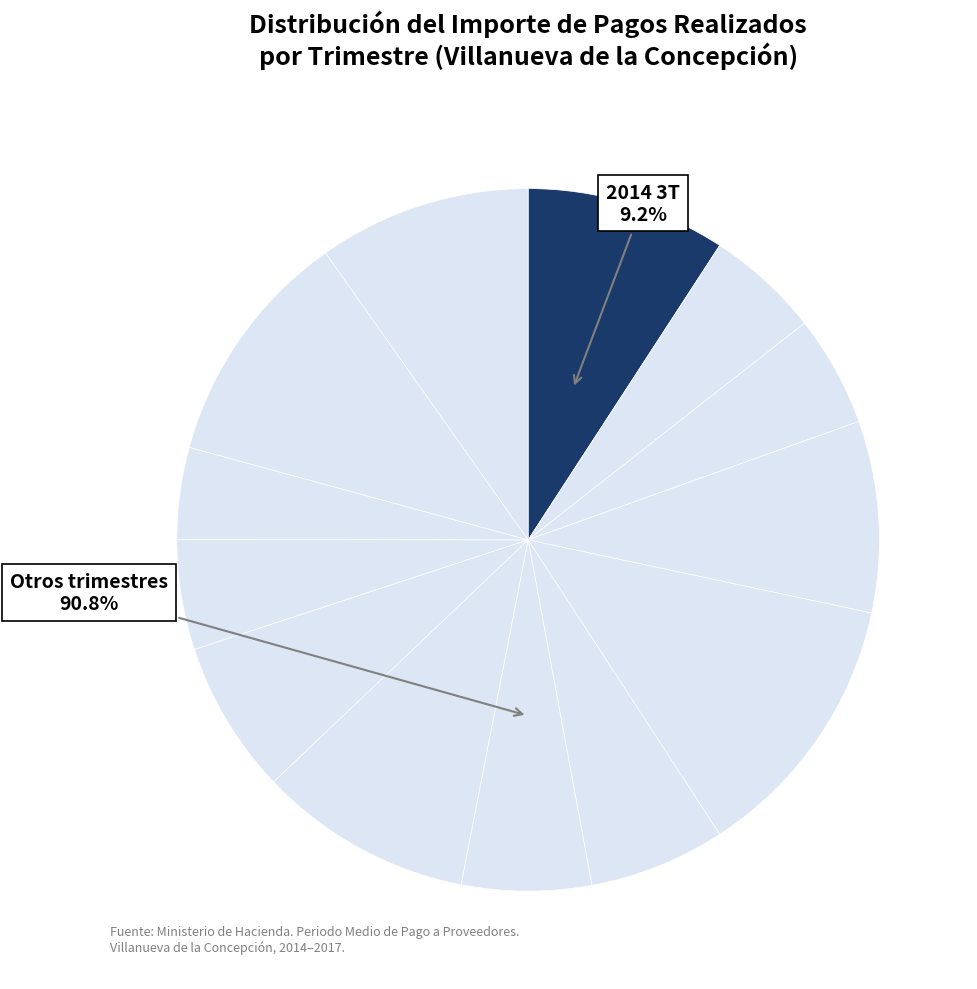

To the nearest percent, what is the combined percentage of 2016 1T and 2016 4T?

13%